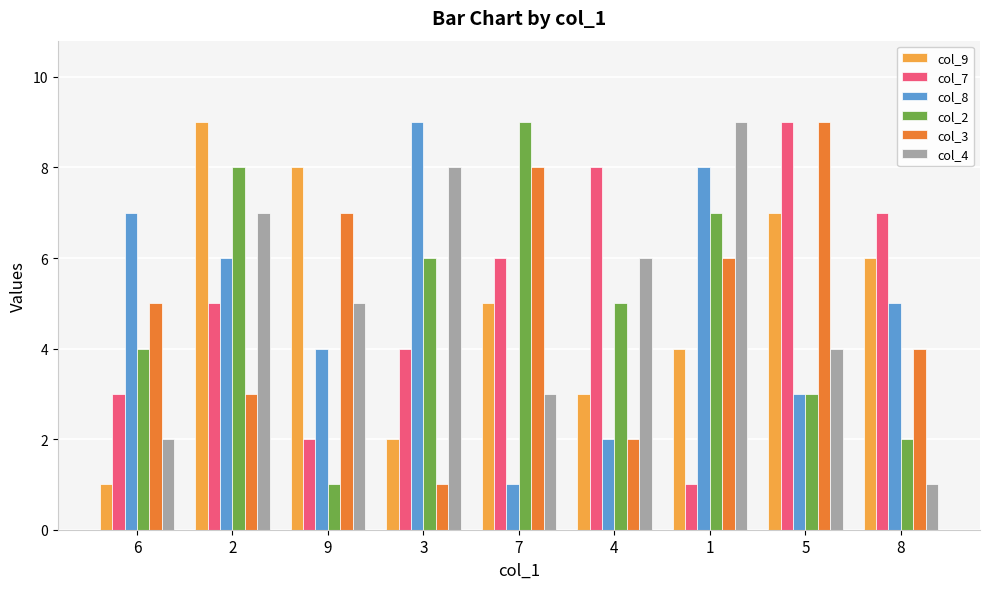

What is the difference between the maximum and minimum values in the col_7 series?

8